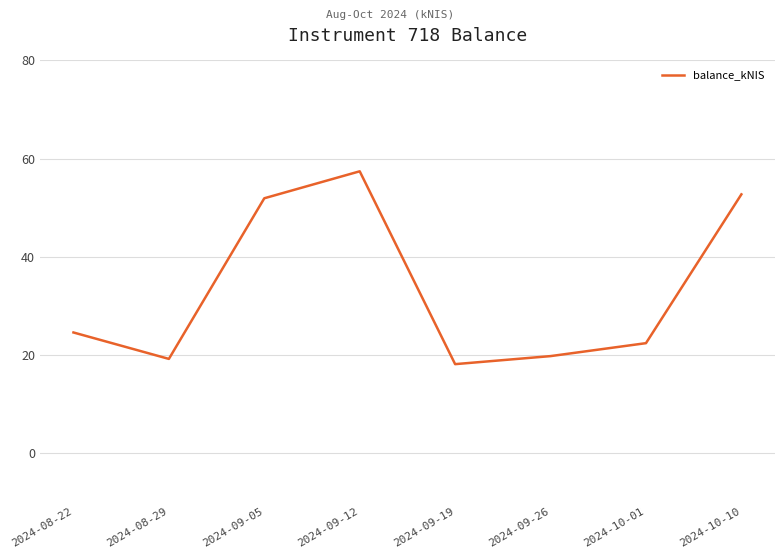

Reading left to right, extract all data points from this chart.

24.5	19.1	51.9	57.4	18.1	19.7	22.3	52.7